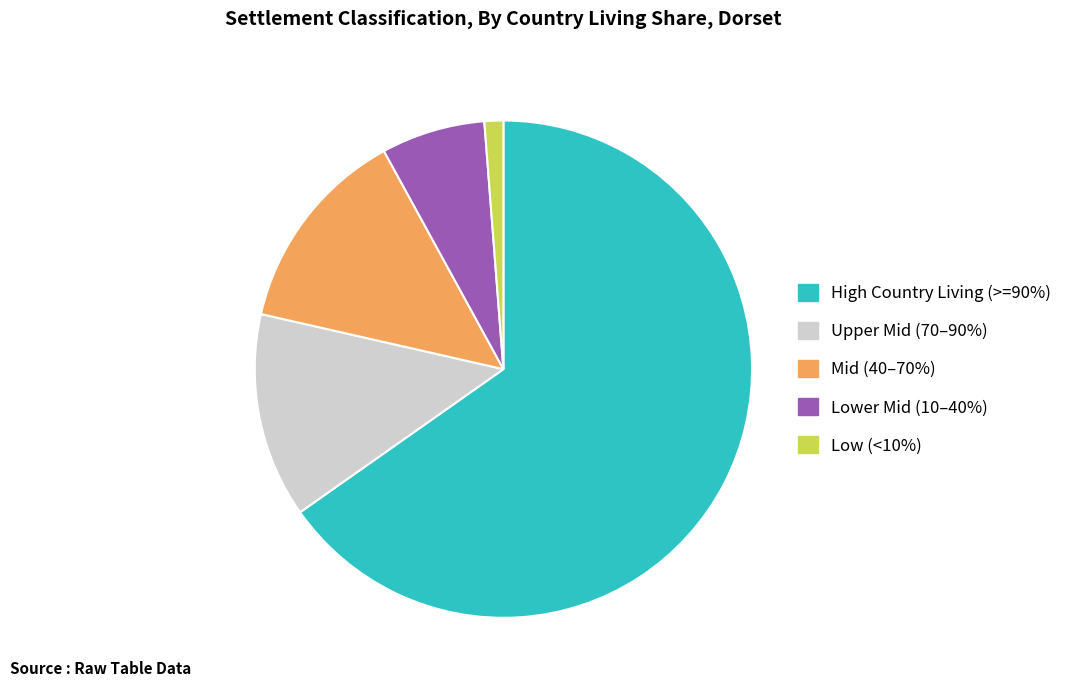

Is there a majority slice in this chart?

Yes